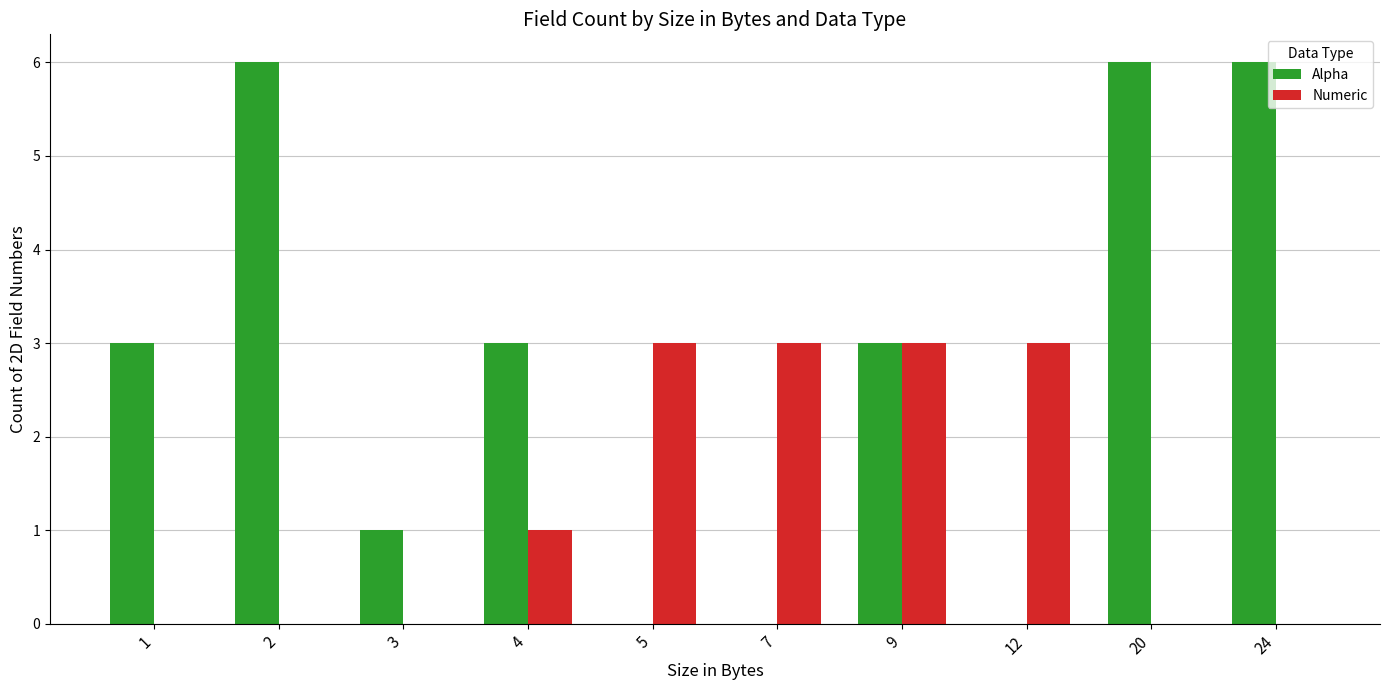

Reading left to right, extract all data points from this chart.

Alpha: 3	6	1	3	0	0	3	0	6	6
Numeric: 0	0	0	1	3	3	3	3	0	0